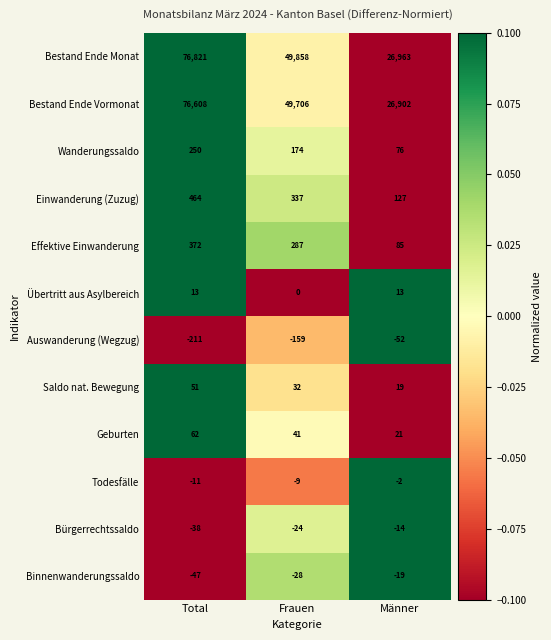

The value of Saldo nat. Bewegung at Frauen is 11. True or false?

False